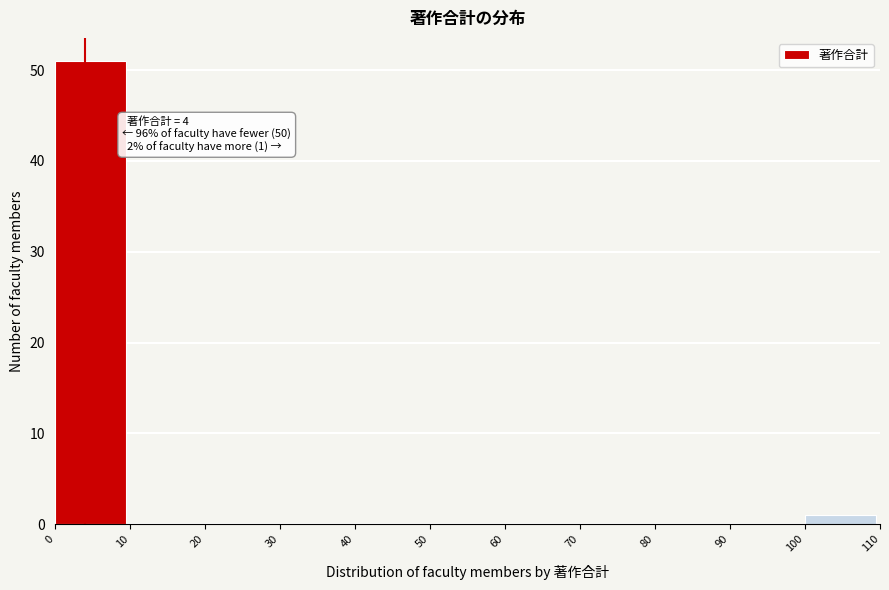

Which range on the x-axis has the tallest bar?

0 to 10